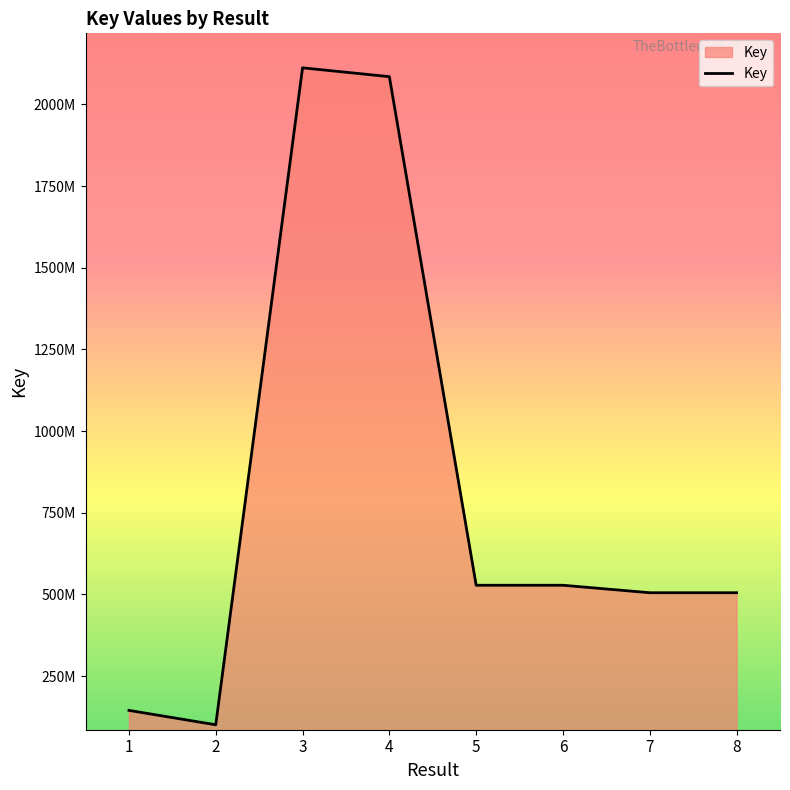

Where is the first local maximum?

3